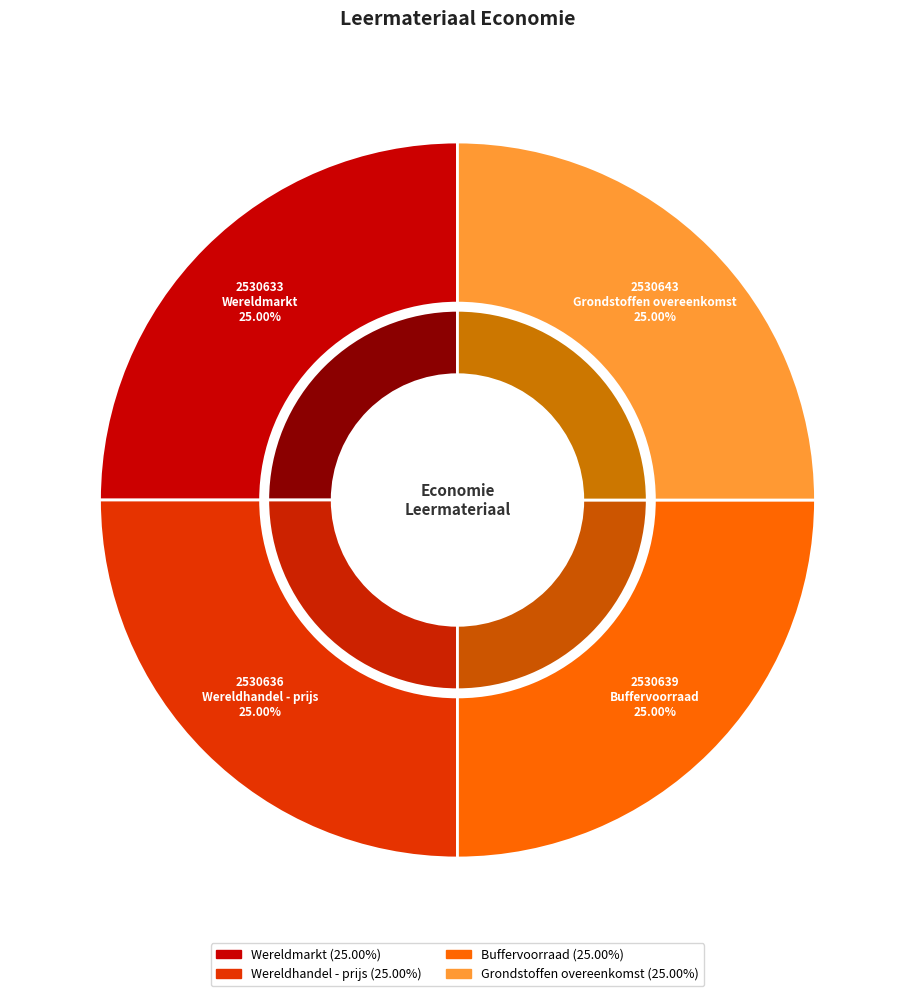

Is there any slice that represents more than half of the pie?

No